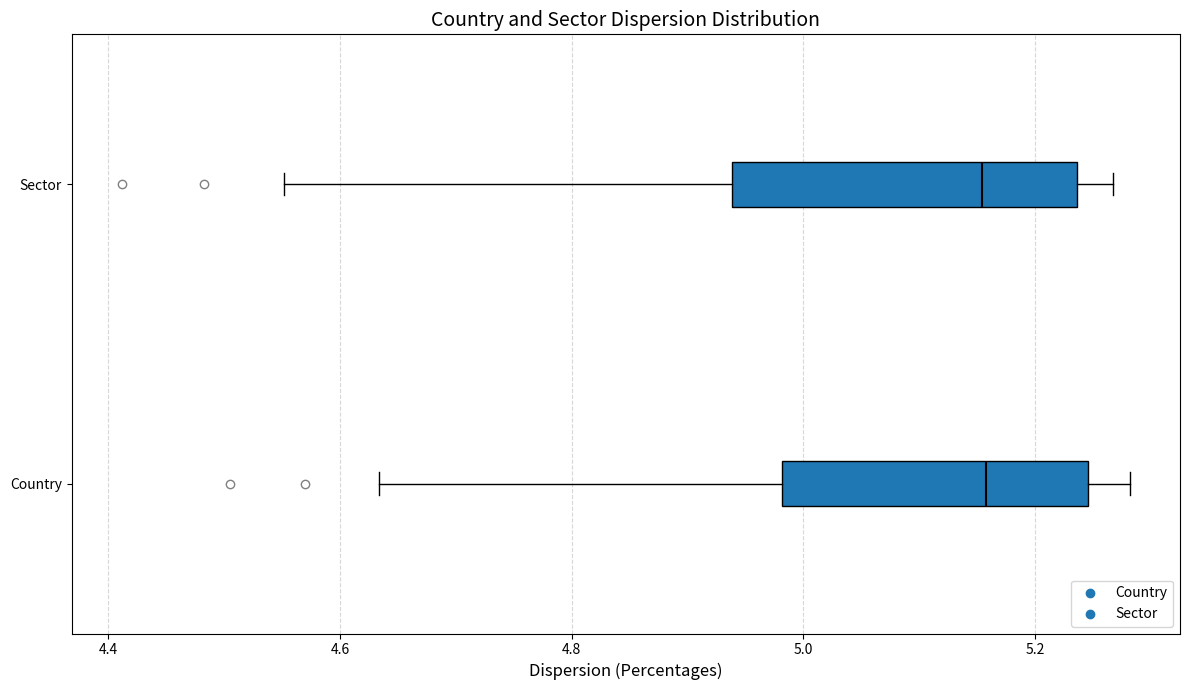

Reading bottom to top, transcribe this box plot: for each box, give where its median line is, the range the box spans, and where its two whiskers end, as read against the x-axis. The values are not printed on the chart, so give them approximately, as read against the axis.

Country: median 5.16, box 4.98 to 5.24, whiskers 4.64 to 5.28
Sector: median 5.16, box 4.94 to 5.24, whiskers 4.56 to 5.26